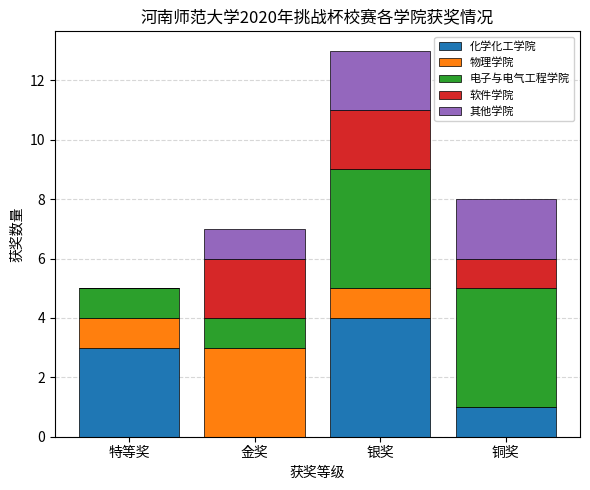

What is the total value across all series at 金奖?

7